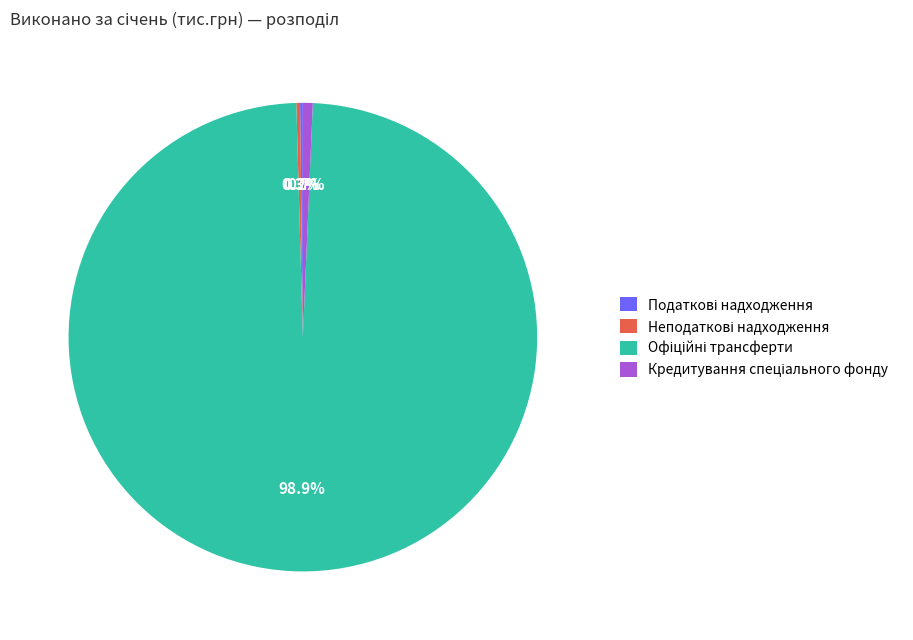

Is there any slice that represents more than half of the pie?

Yes